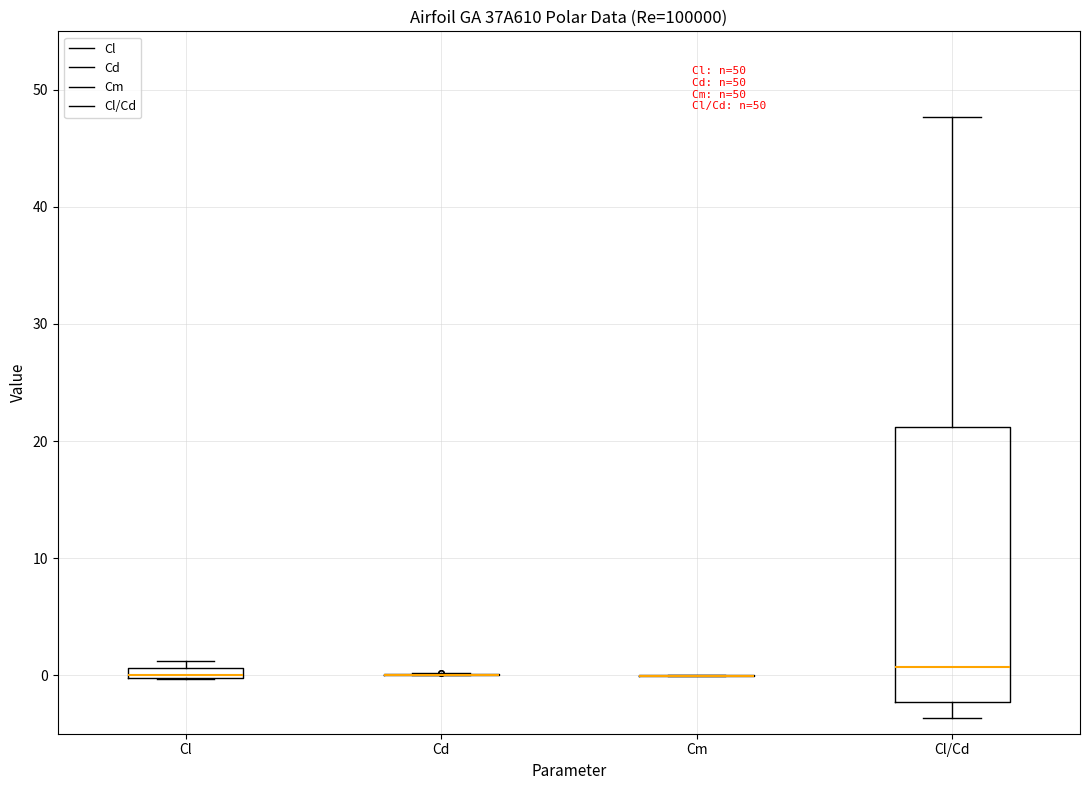

Which box is the tallest, from its lower edge to its upper edge?

Cl/Cd